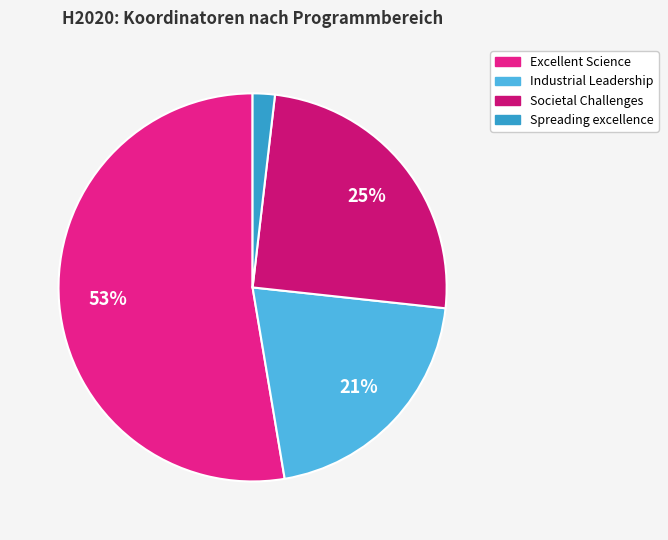

How many segments does this pie chart have?

4